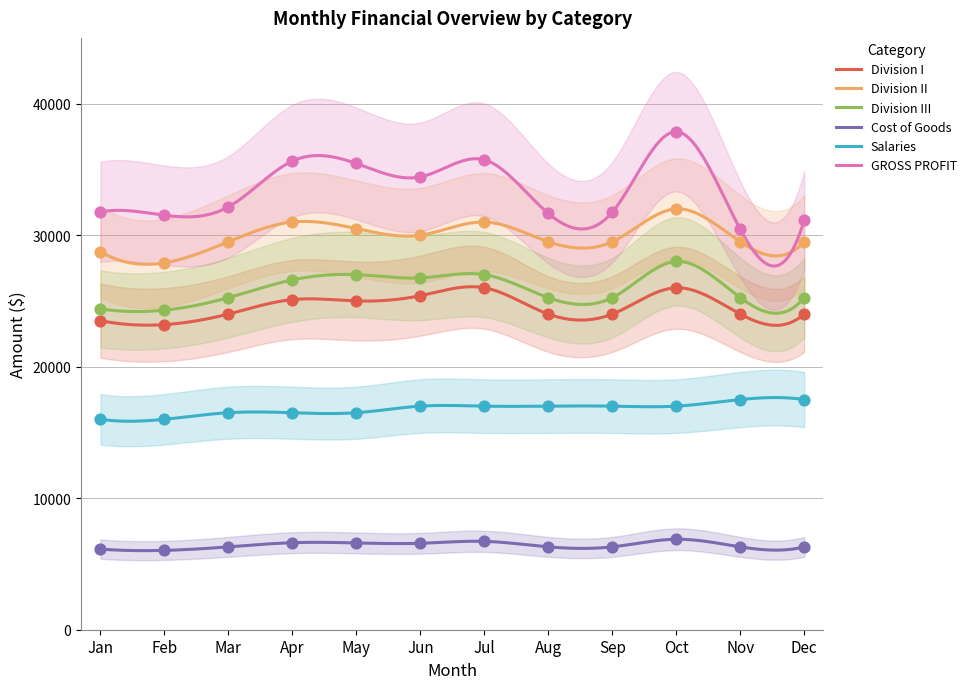

What are all the series names shown in the legend?

Division I, Division II, Division III, Cost of Goods, Salaries, GROSS PROFIT